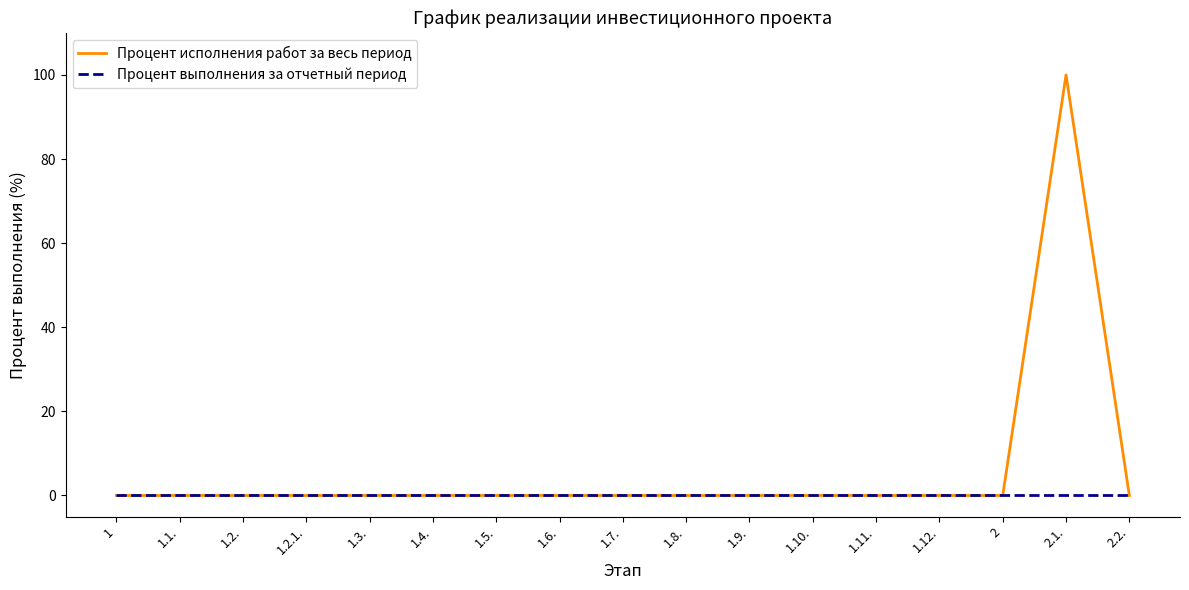

List the series in order of their overall mean, highest first.

Процент исполнения работ за весь период, Процент выполнения за отчетный период